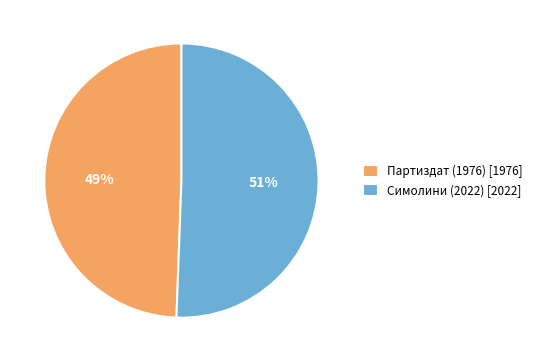

How many slices are in this pie chart?

2